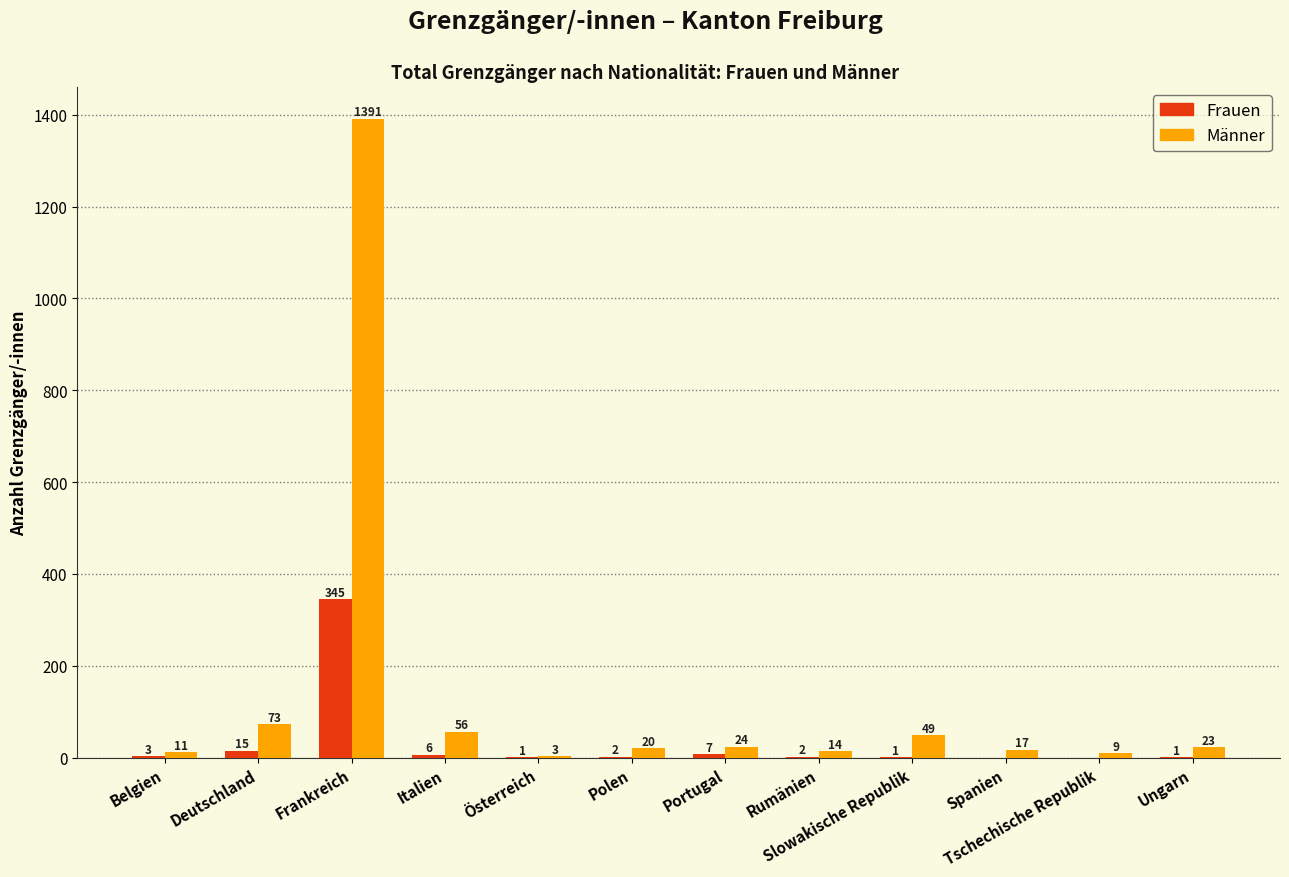

What are all the series names shown in the legend?

Frauen, Männer